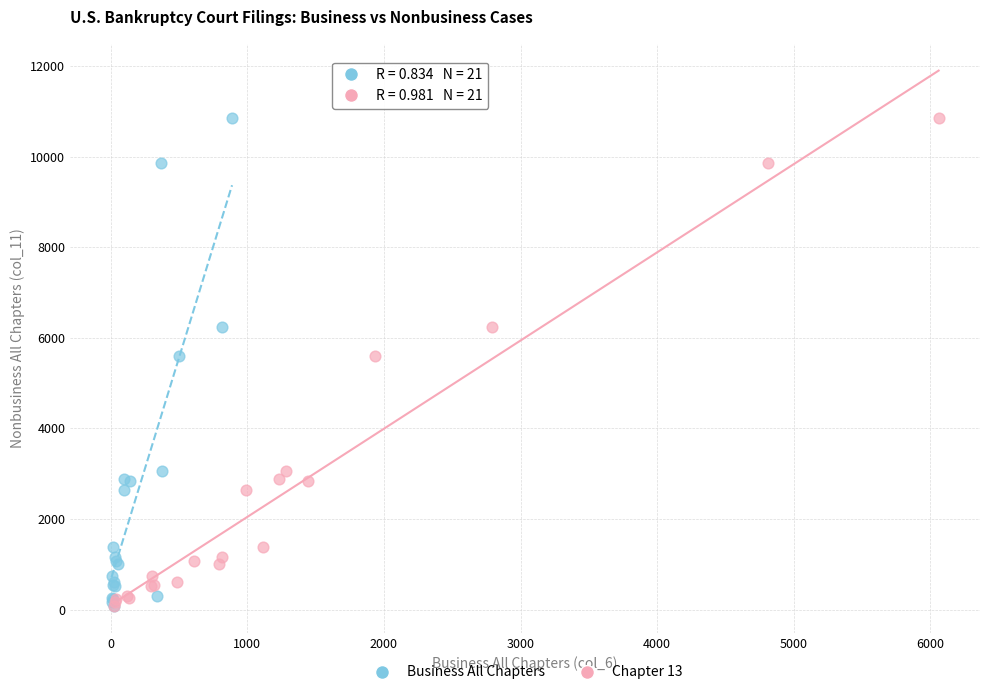

What are all the series names shown in the legend?

Business All Chapters, Chapter 13